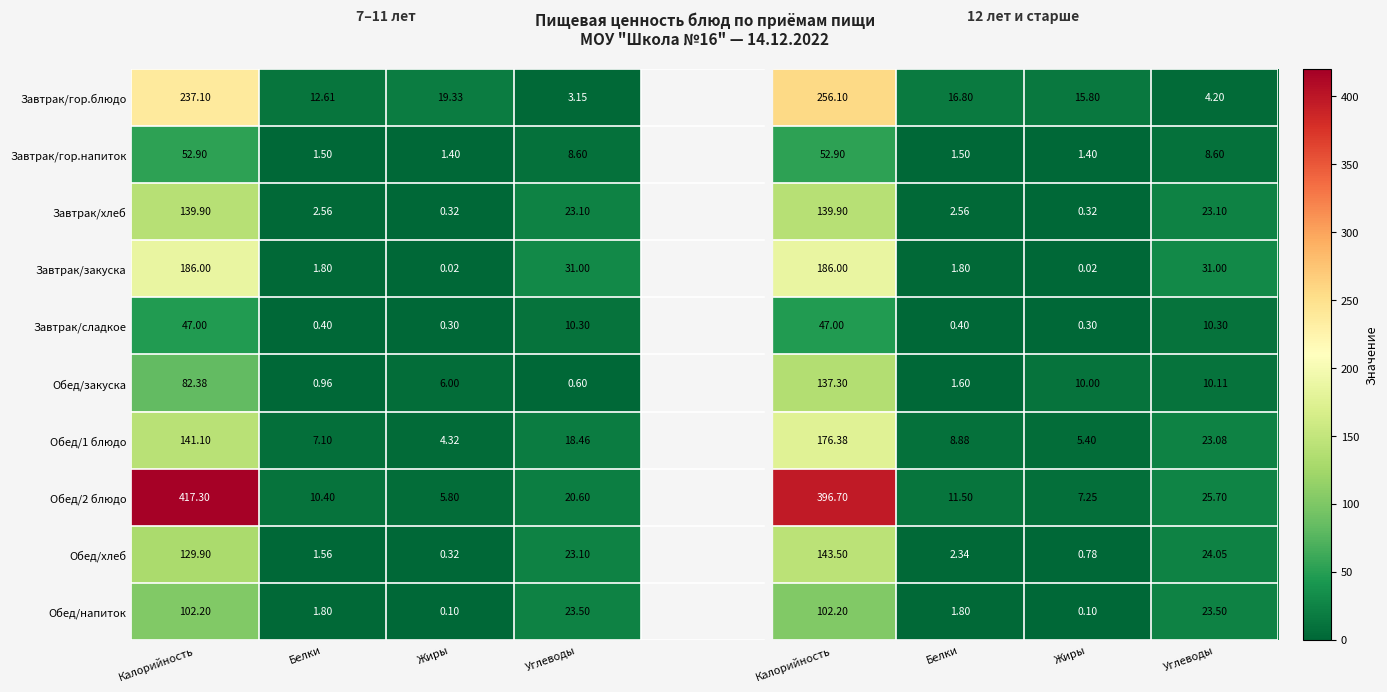

What is the spread (max minus min) of values at Углеводы?

30.4